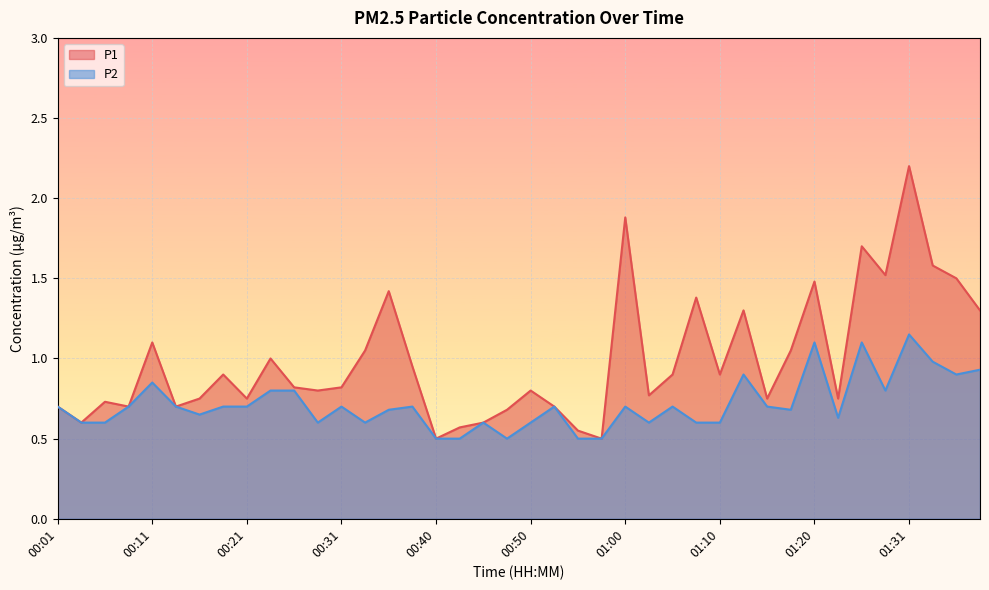

True or false: P2 and P1 intersect in this chart.

False